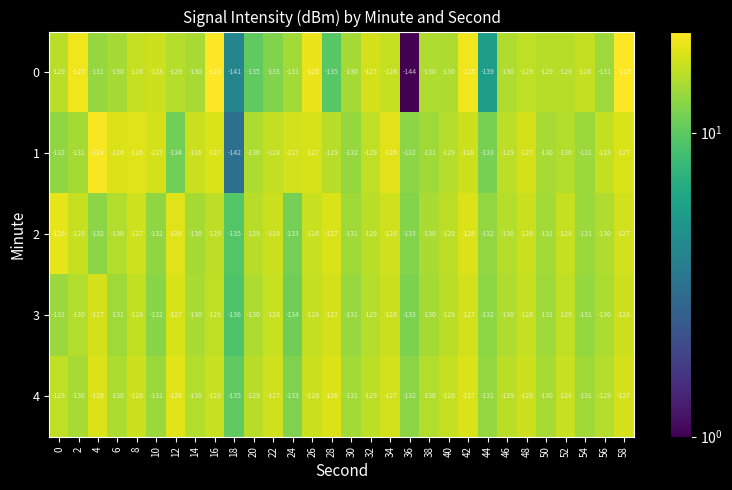

What value does the 0 series have at 12?

-129